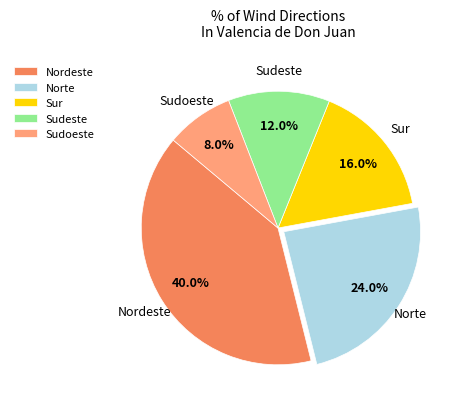

Does Sudoeste account for over 50% of the chart?

No